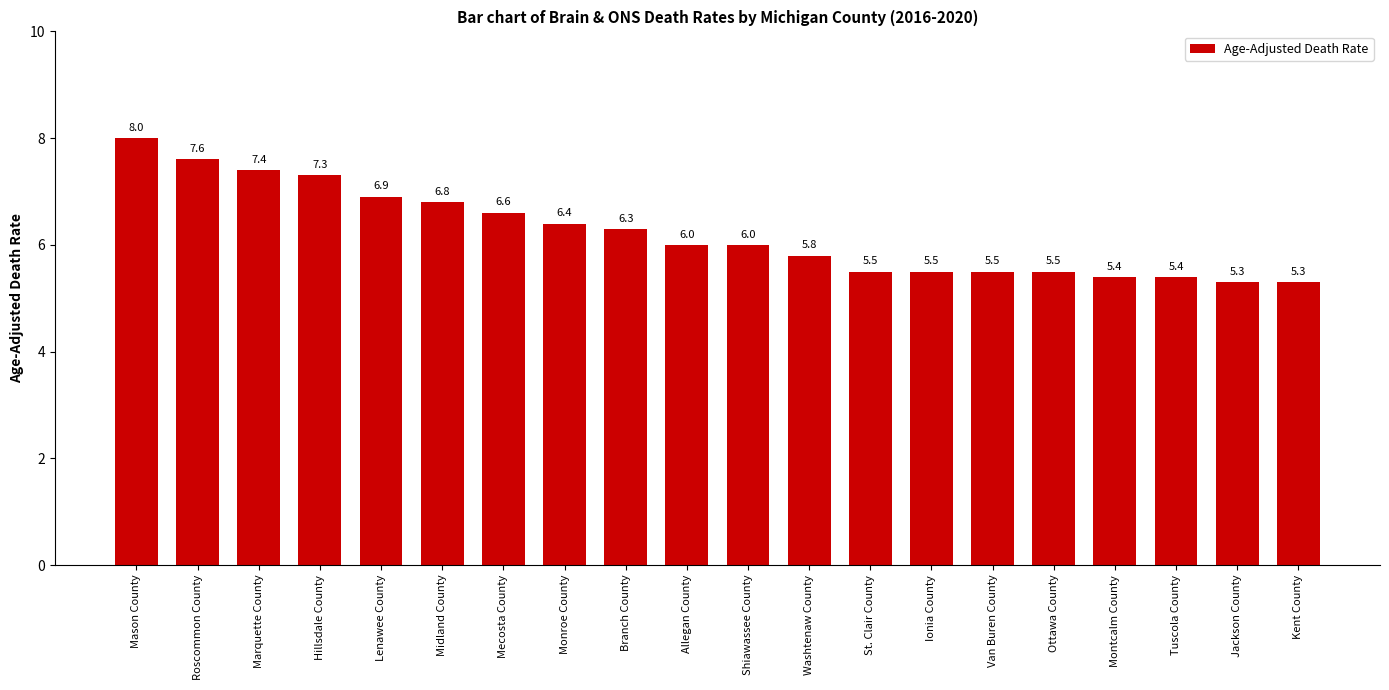

What value does the data have at Shiawassee County?

6.0